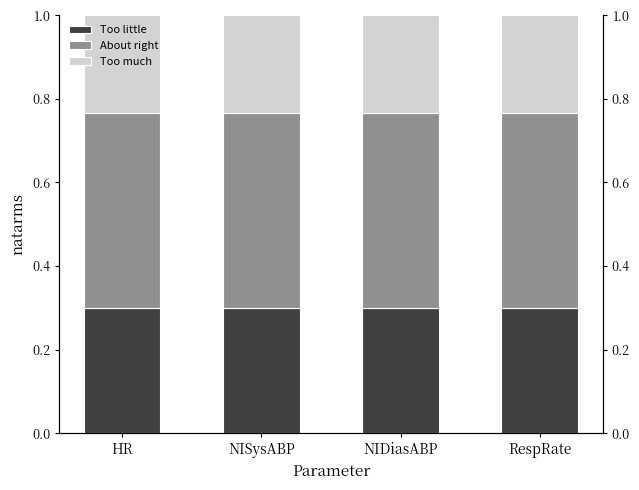

What is the label of the 1st bar from the right?

RespRate